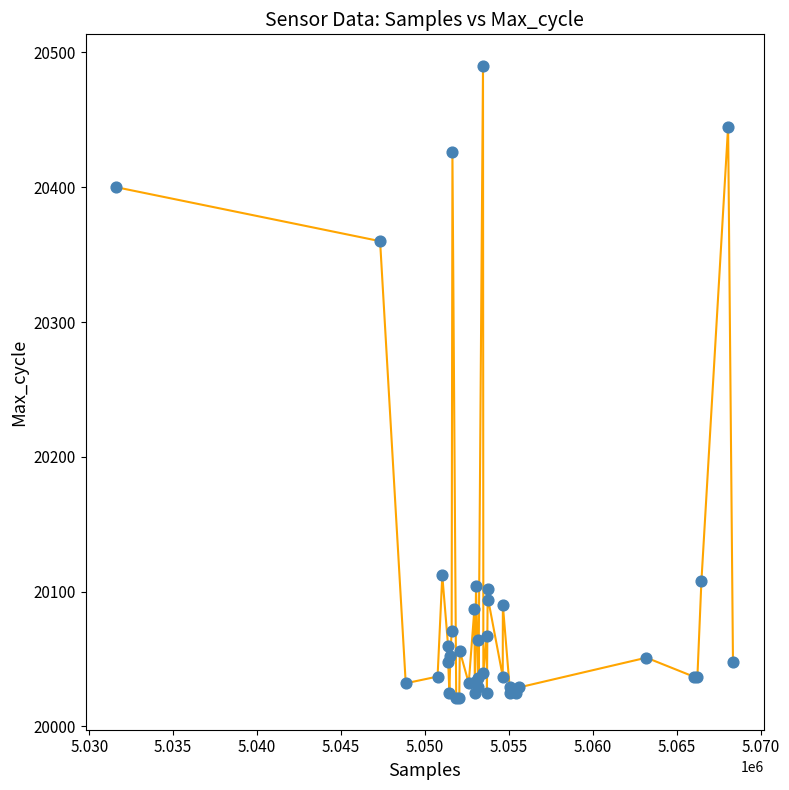

What Y value in the scatter plot is closest to 20255?

20360